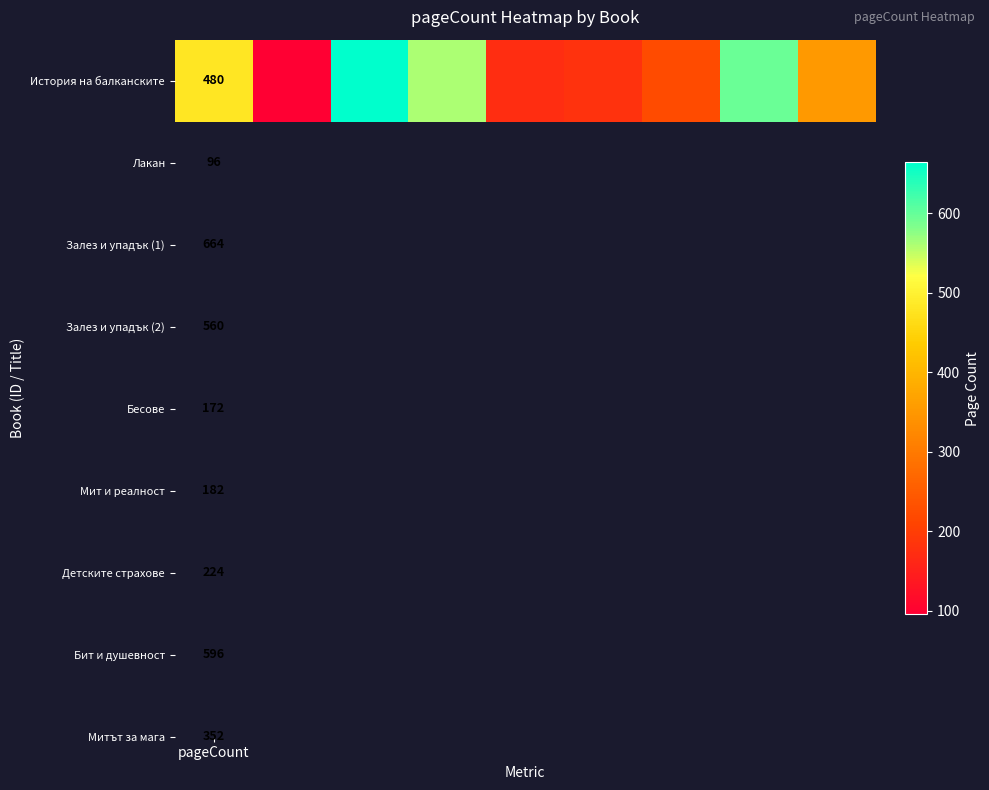

Reading left to right, list all the values displayed in this chart.

480	96	664	560	172	182	224	596	352